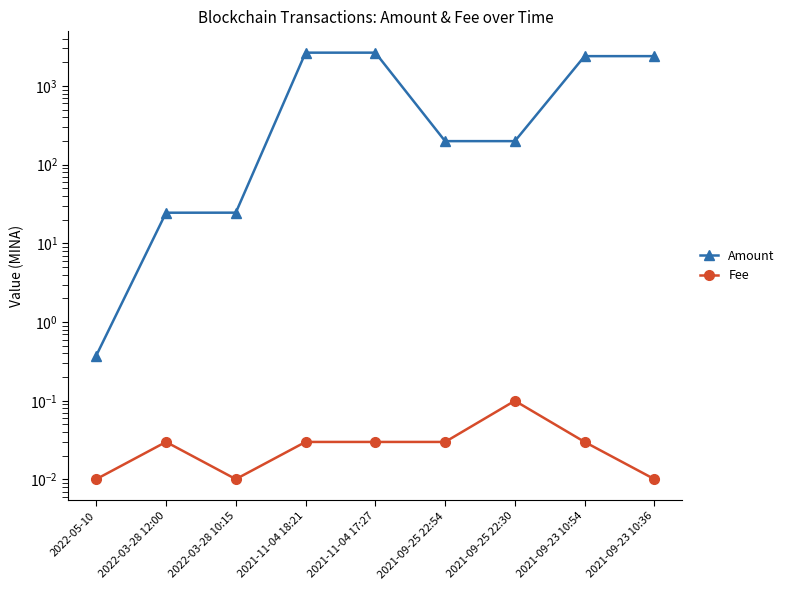

True or false: Fee and Amount intersect in this chart.

False